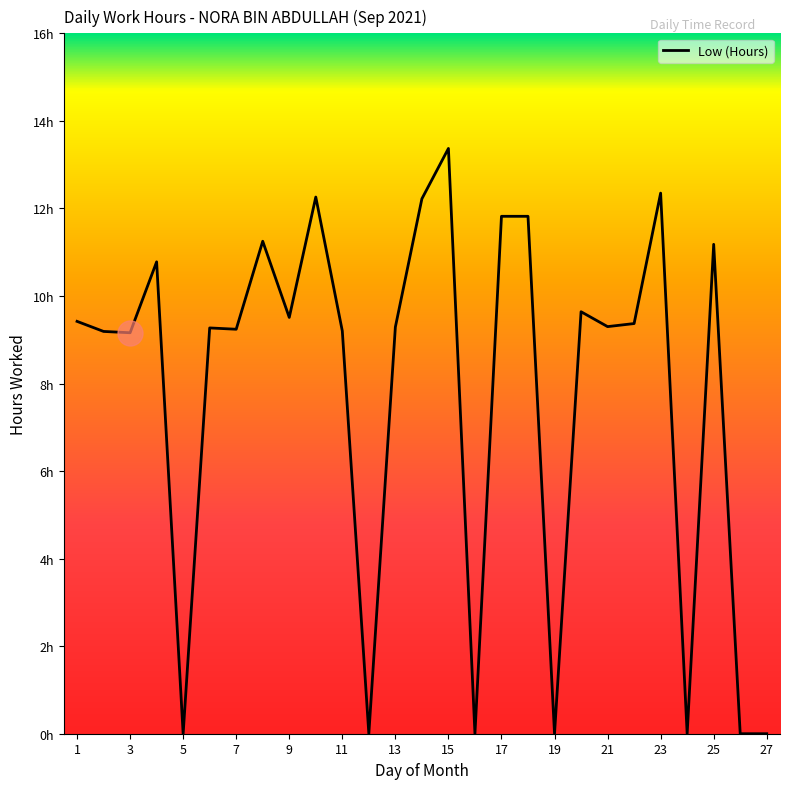

Does the chart display data point markers on the line(s)?

No